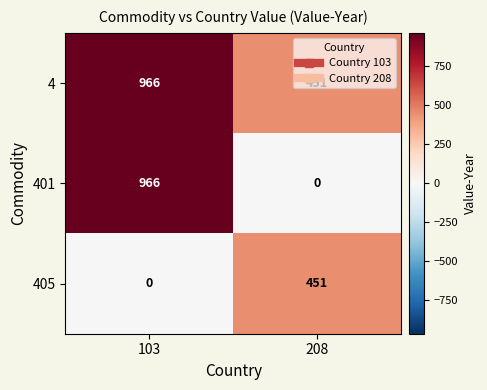

What is the spread (max minus min) of values at 103?

966